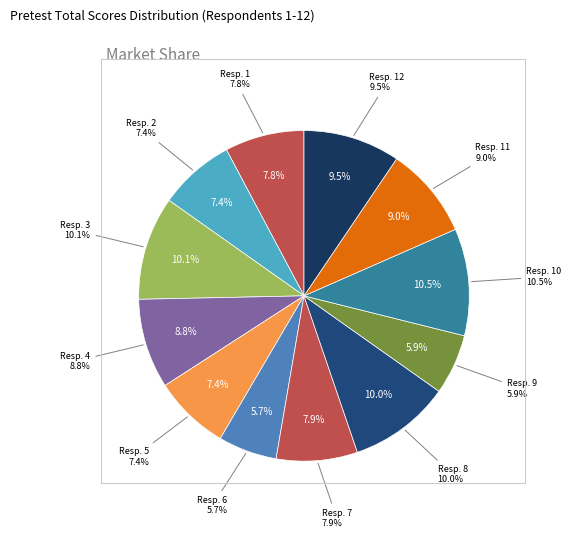

What percentage is the Resp. 12 slice, to the nearest percent?

9%